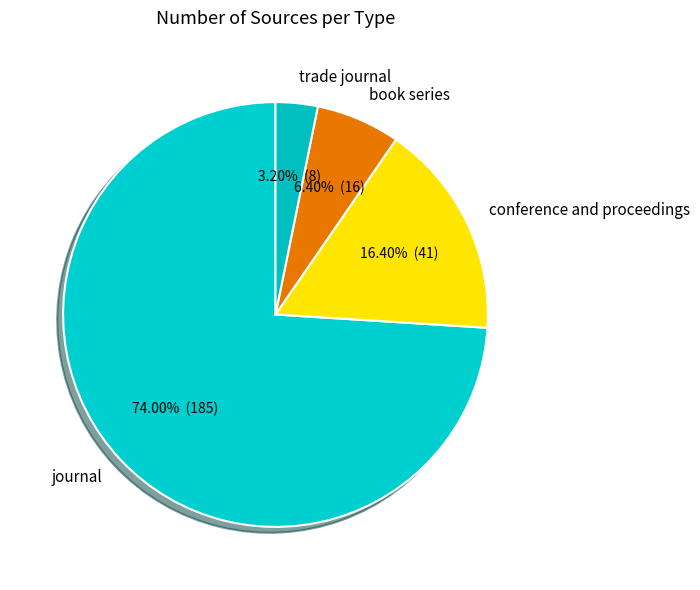

Is it true that book series is 6% of the pie?

True